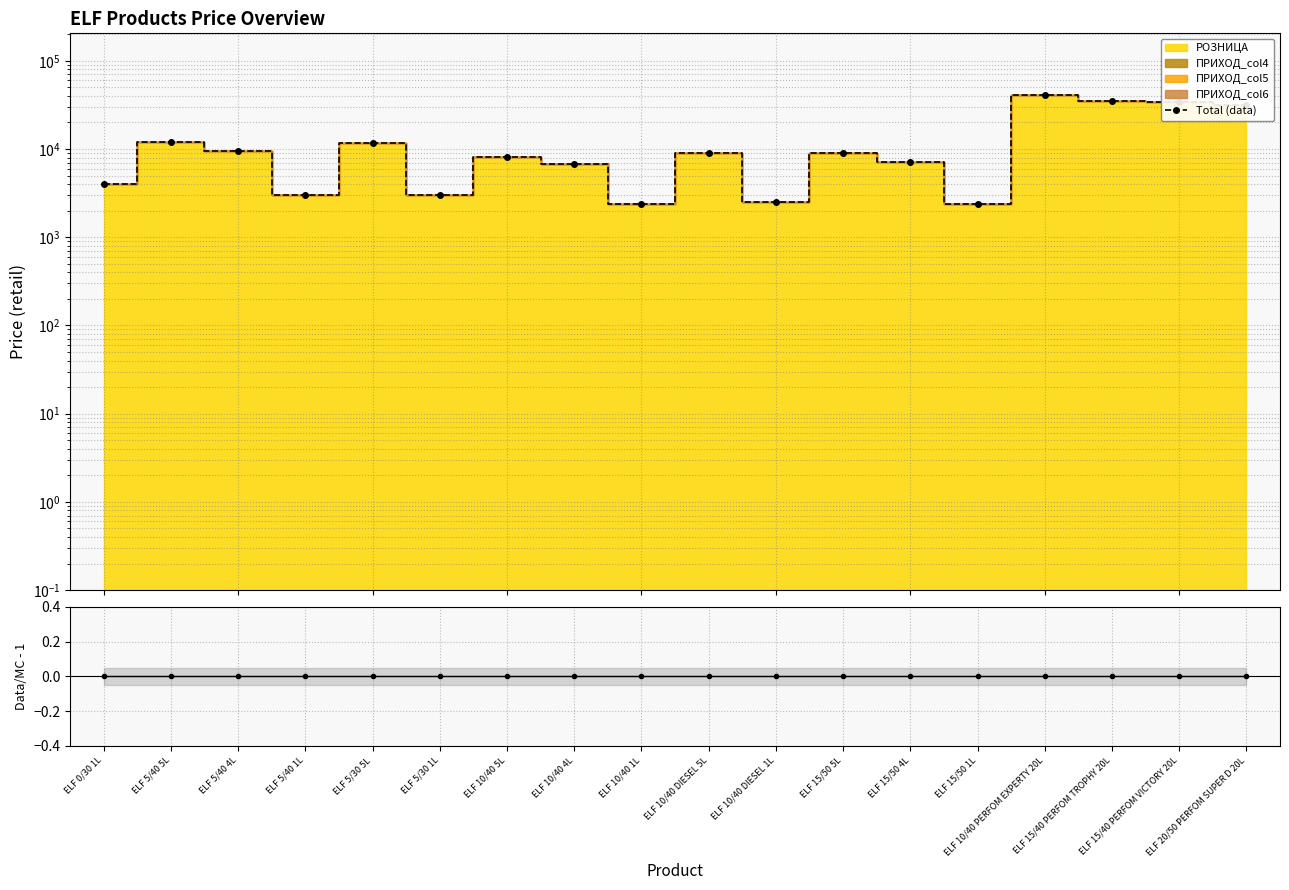

Between ELF 15/50 1L and ELF 15/40 PERFOM TROPHY 20L, which is larger?

ELF 15/40 PERFOM TROPHY 20L